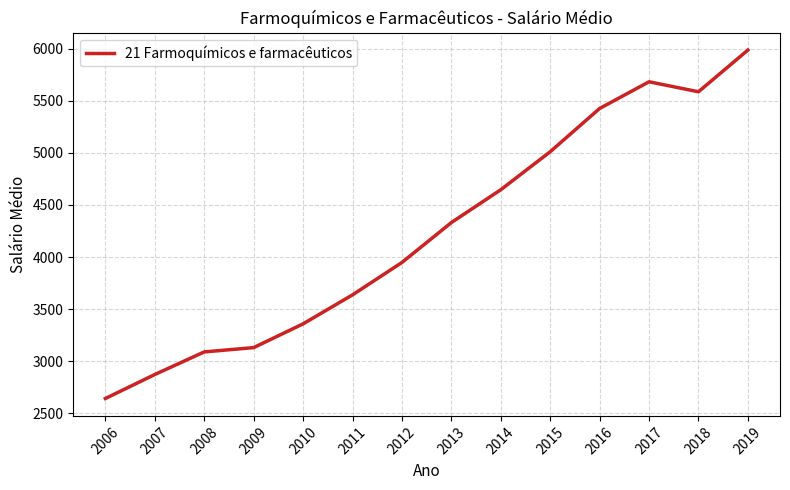

What is the change in value from 2006 to 2009?

+488.1